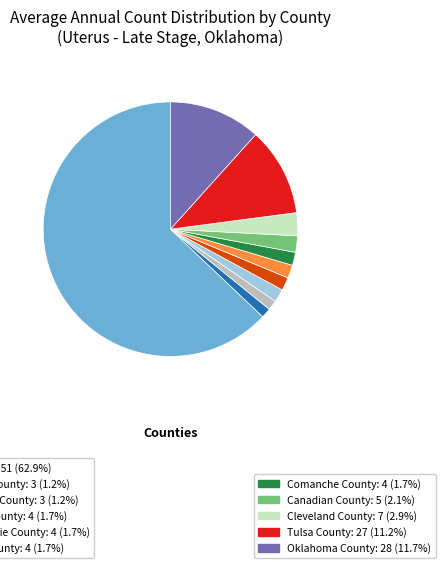

Is there any slice that represents more than half of the pie?

Yes